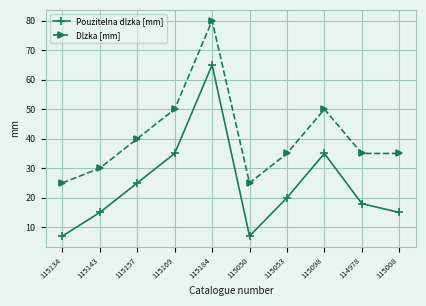

Rank the series at 115098 from lowest to highest value.

Pouzitelna dlzka [mm], Dlzka [mm]